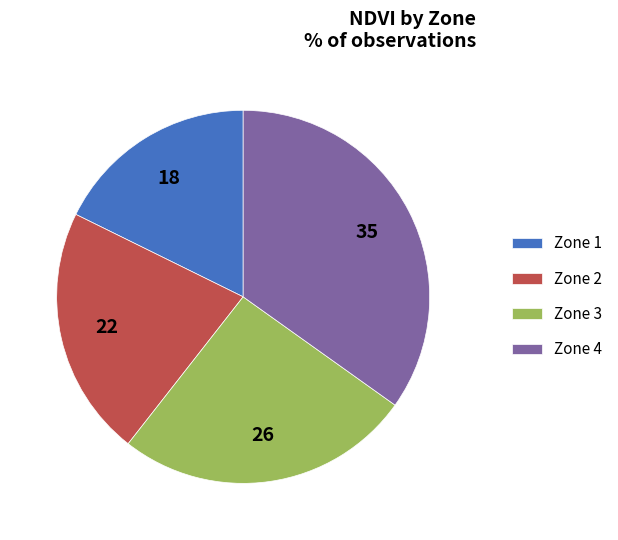

Rank the categories by value from highest to lowest.

Zone 4, Zone 3, Zone 2, Zone 1